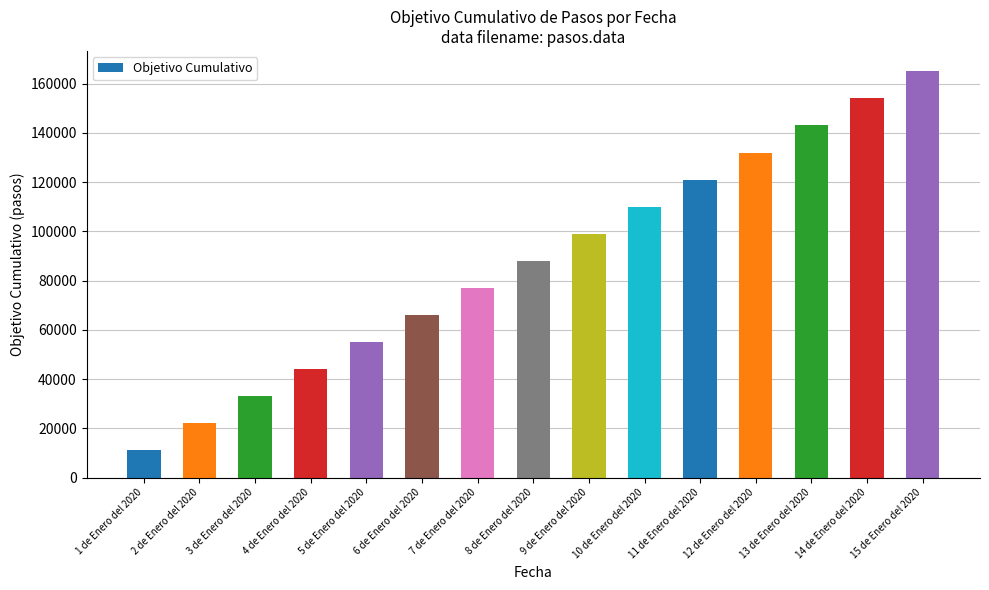

What is the value of the 1st bar from the left?

11000